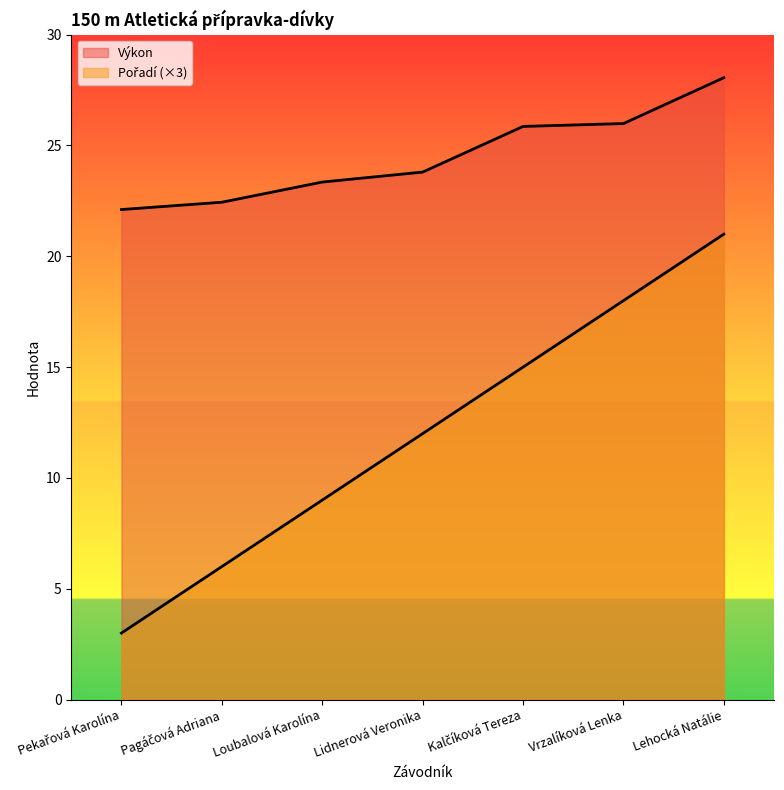

What is the average value of the Pořadí series?

12.0